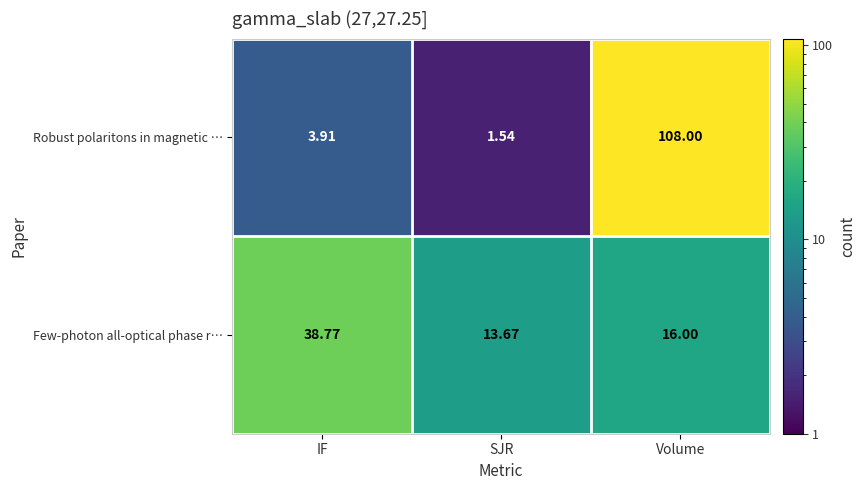

Which category has the lowest value in the Robust polaritons in magnetic … series?

SJR